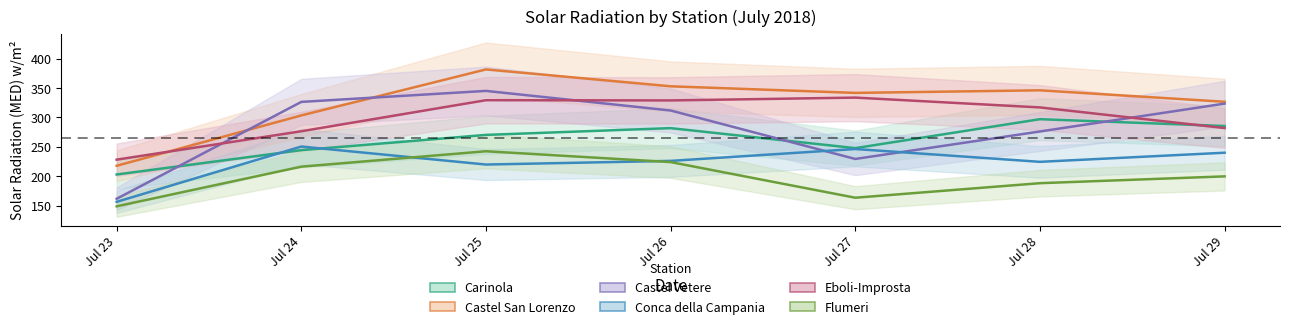

Is it true that Eboli-Improsta equals 424.9 at Jul 24?

False